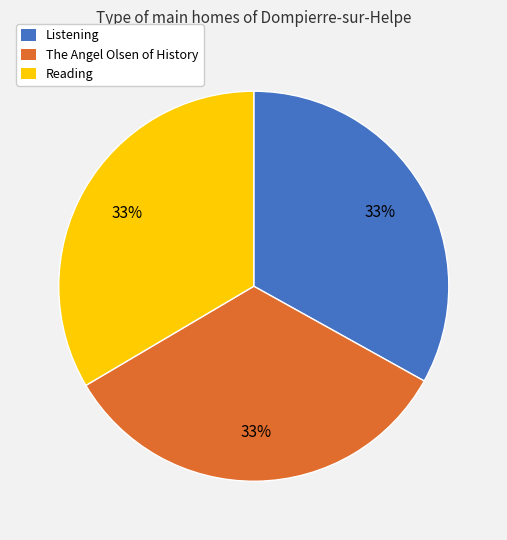

To the nearest percent, what portion does The Angel Olsen of History represent?

33%